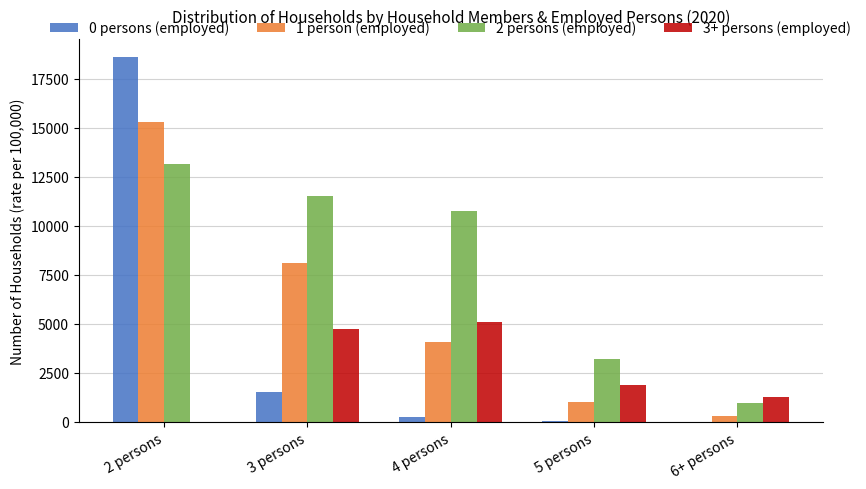

Which series has the largest total across all categories?

2 persons (employed)